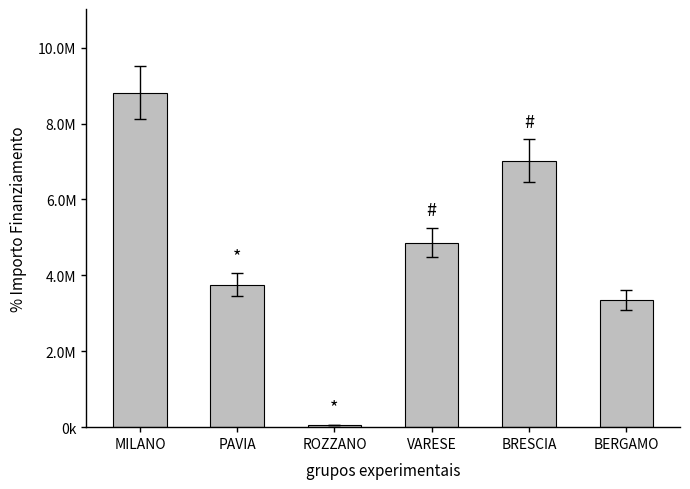

At which category does the chart reach its peak across all series?

MILANO